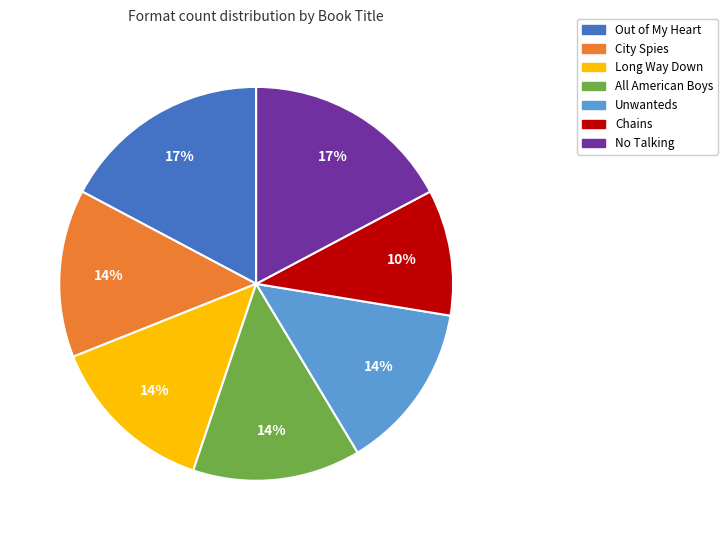

Which category has the smallest portion of the pie?

Chains